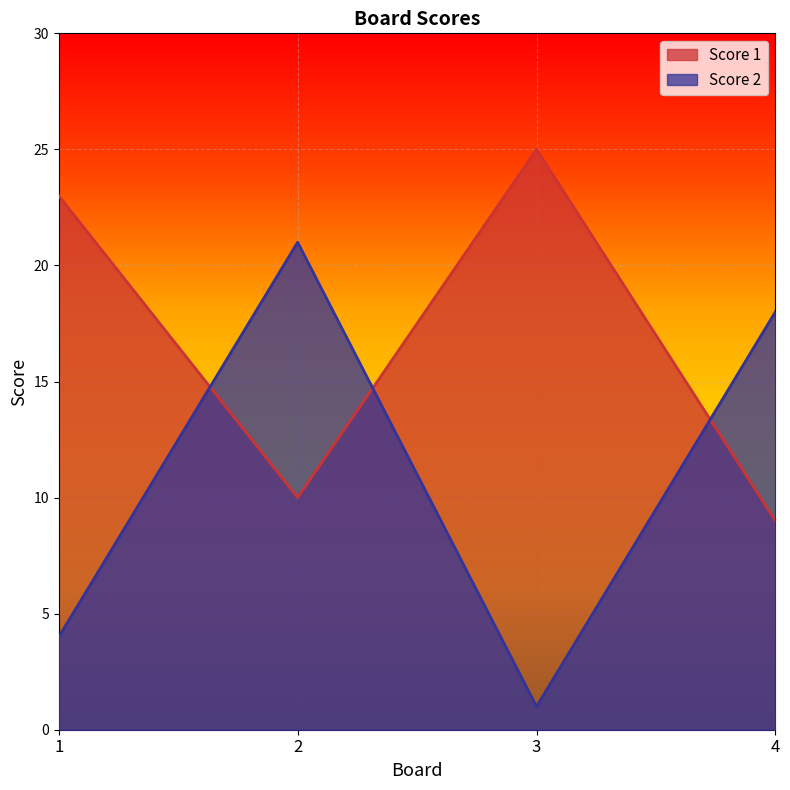

At which category does Score 1 reach its first local valley?

2